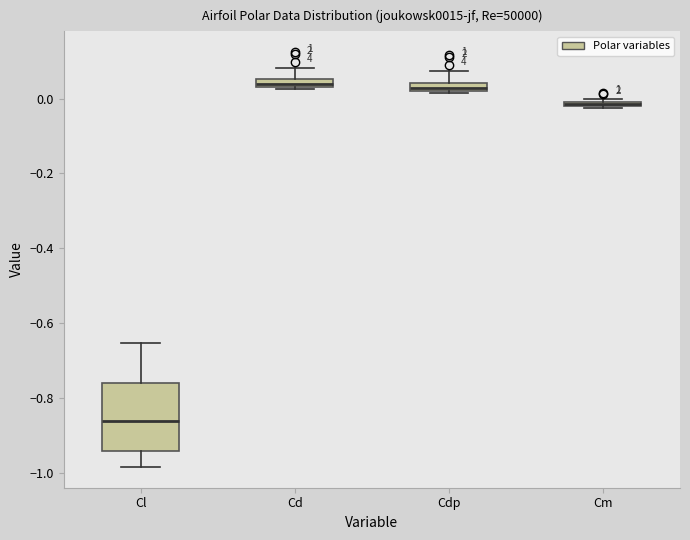

Which box is the tallest, from its lower edge to its upper edge?

Cl